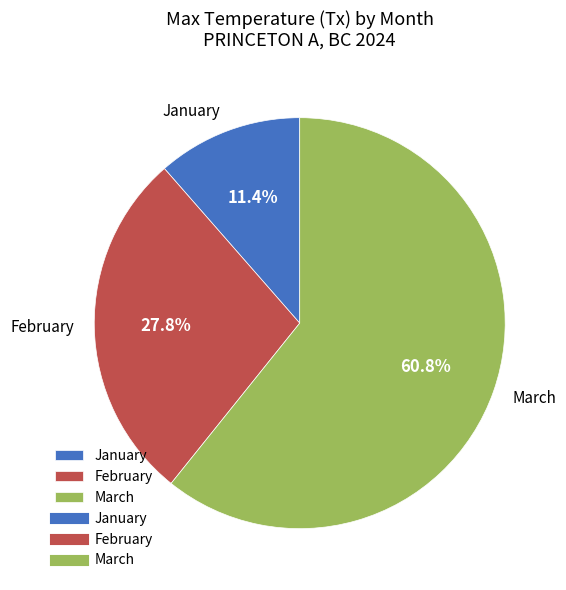

Do 1 and 3 together represent more than half of the pie?

Yes